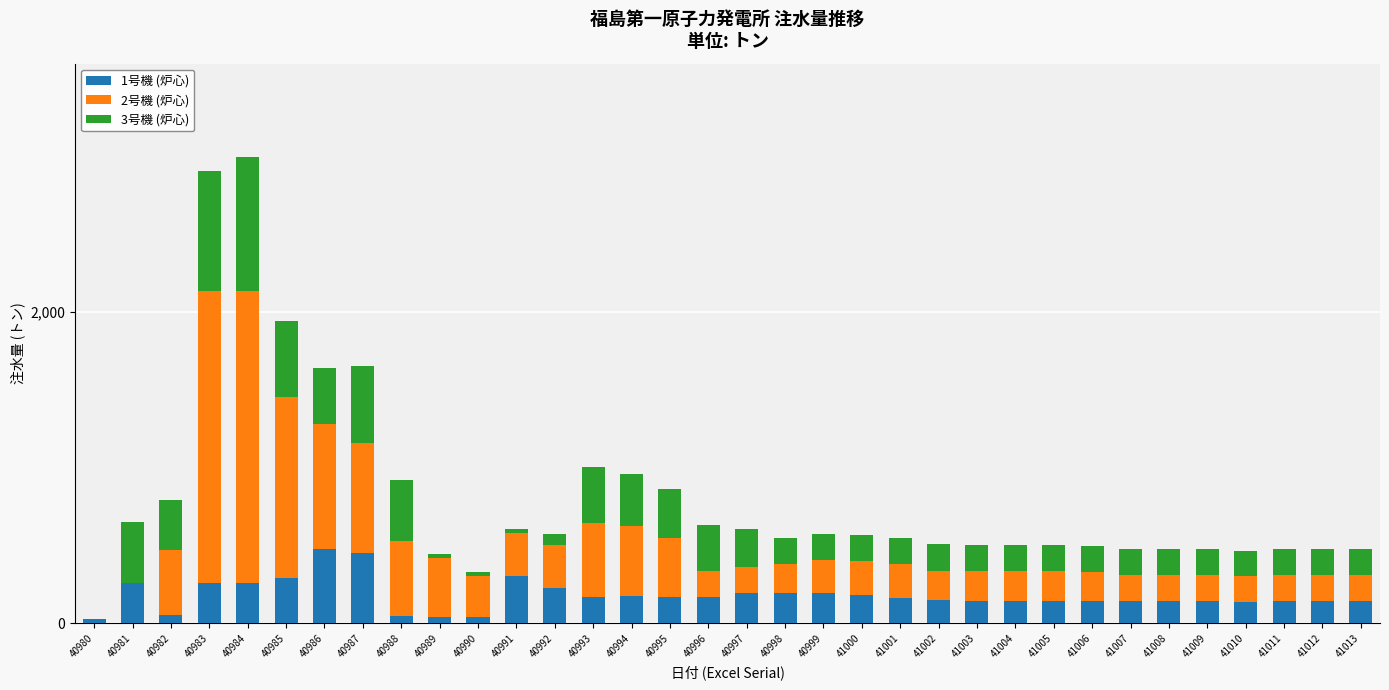

What is the total value across all series at 41003?

504